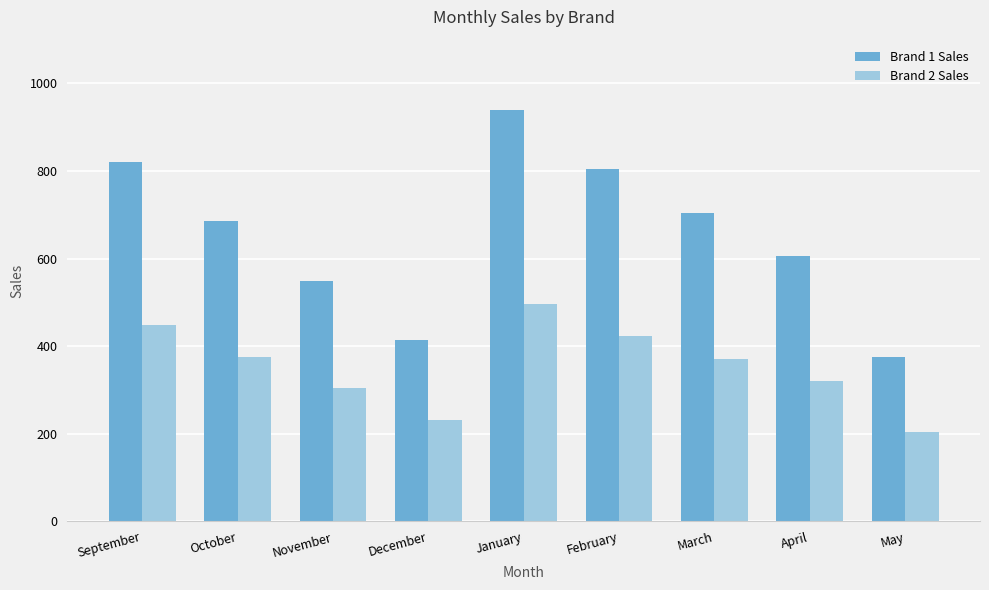

Which label corresponds to the smallest value in the chart?

May